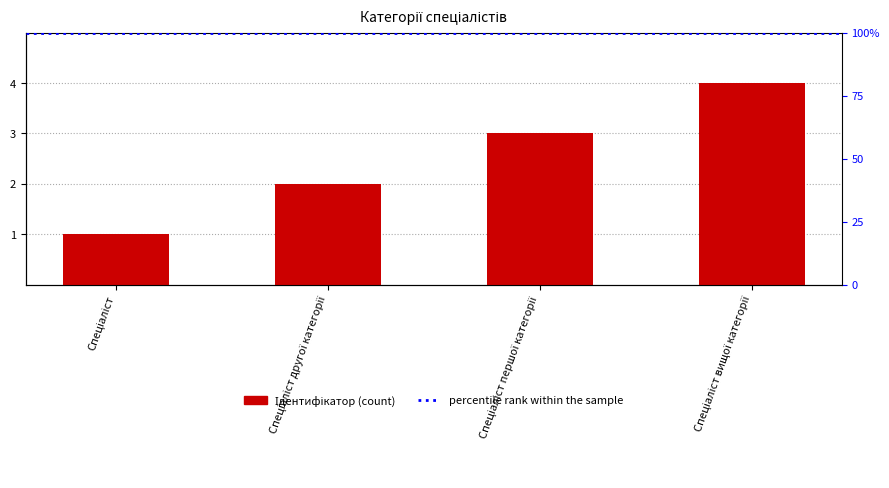

How many bars are there in total?

4